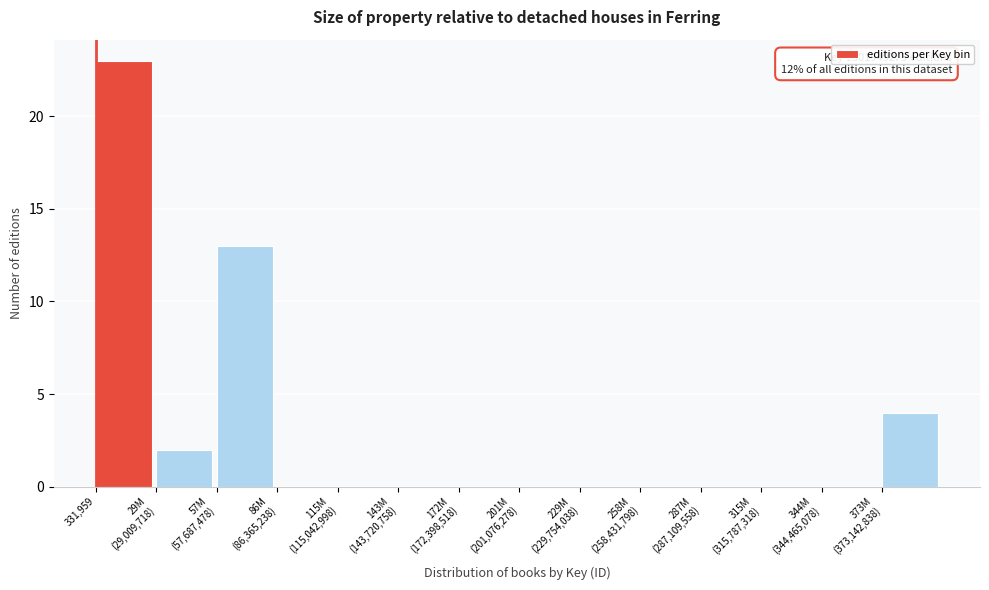

What is the sum of all values?

42